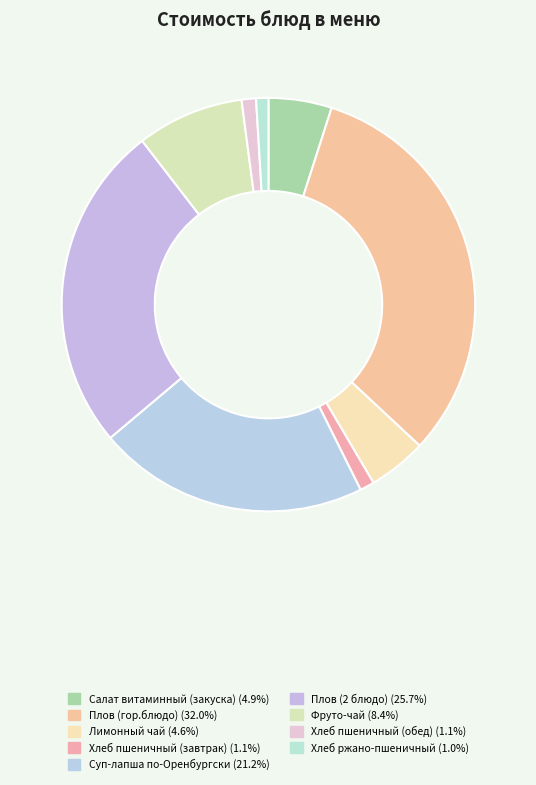

Between Плов (гор.блюдо) and Хлеб ржано-пшеничный, which is larger?

Плов (гор.блюдо)